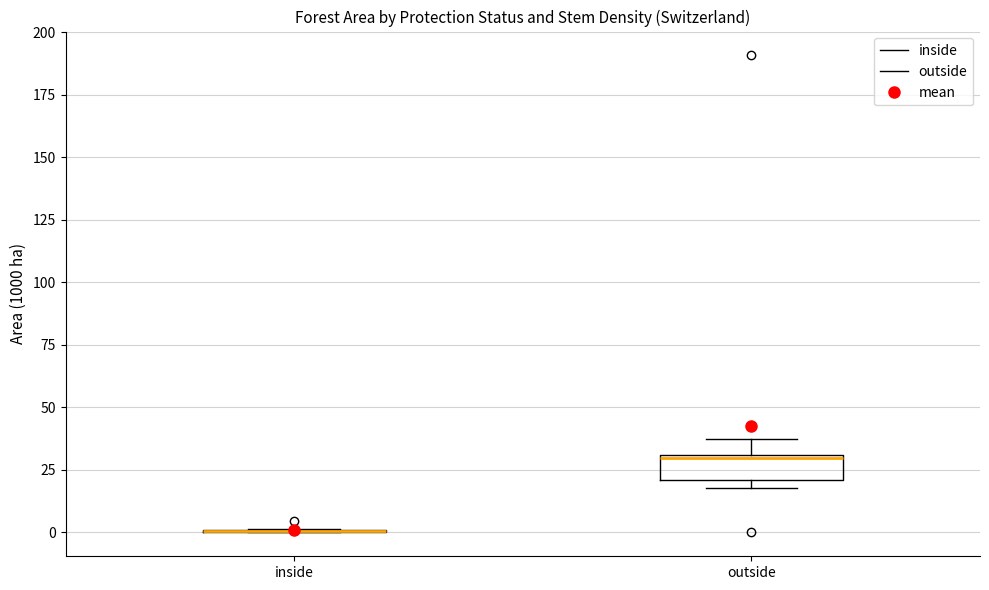

Reading left to right, read every box against the y-axis: the position of its median line, the range the box covers, and the ends of its whiskers. The values are not printed on the chart, so give them approximately, as read against the axis.

inside: box collapsed to a line at 0, whiskers 0 to 0
outside: median 30, box 20 to 30, whiskers 20 (just below the box's lower edge) to 35